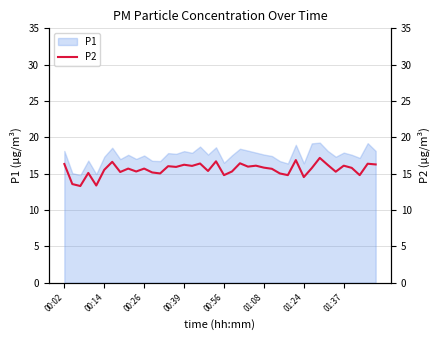

Reading left to right, what are all the values shown in this chart?

16.3	13.6	13.3	15.1	13.4	15.5	16.6	15.2	15.7	15.3	15.7	15.2	15.0	16.0	15.9	16.2	16.1	16.4	15.4	16.7	14.8	15.3	16.4	16.0	16.1	15.8	15.7	15.0	14.8	16.9	14.5	15.8	17.2	16.2	15.3	16.1	15.8	14.8	16.4	16.3